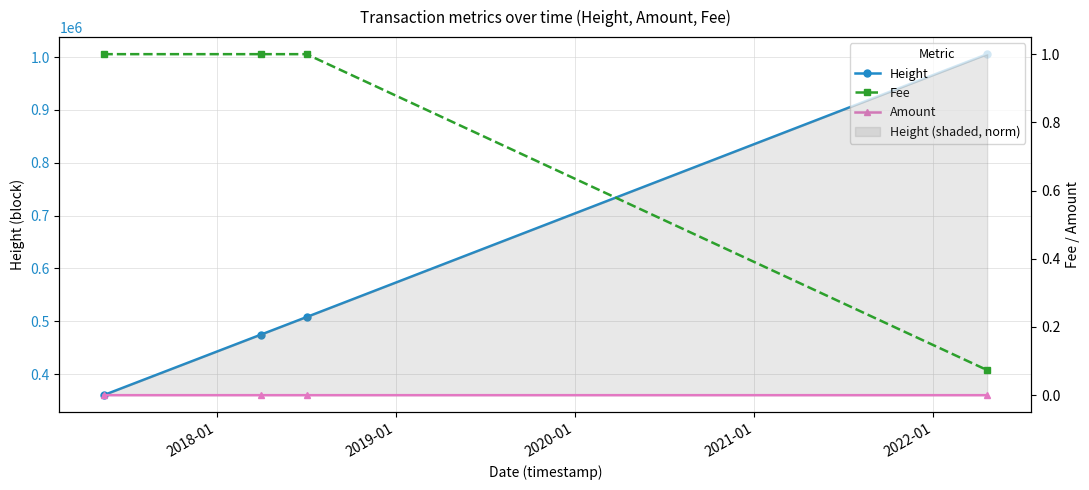

True or false: Height and Amount intersect in this chart.

False